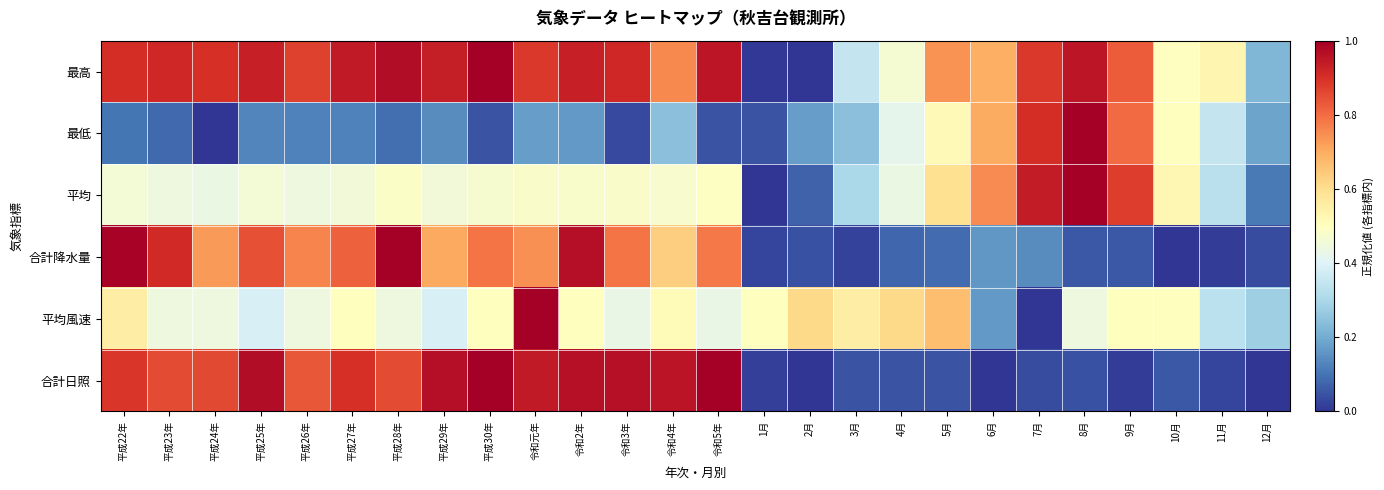

At which category does the chart reach its peak across all series?

平成30年